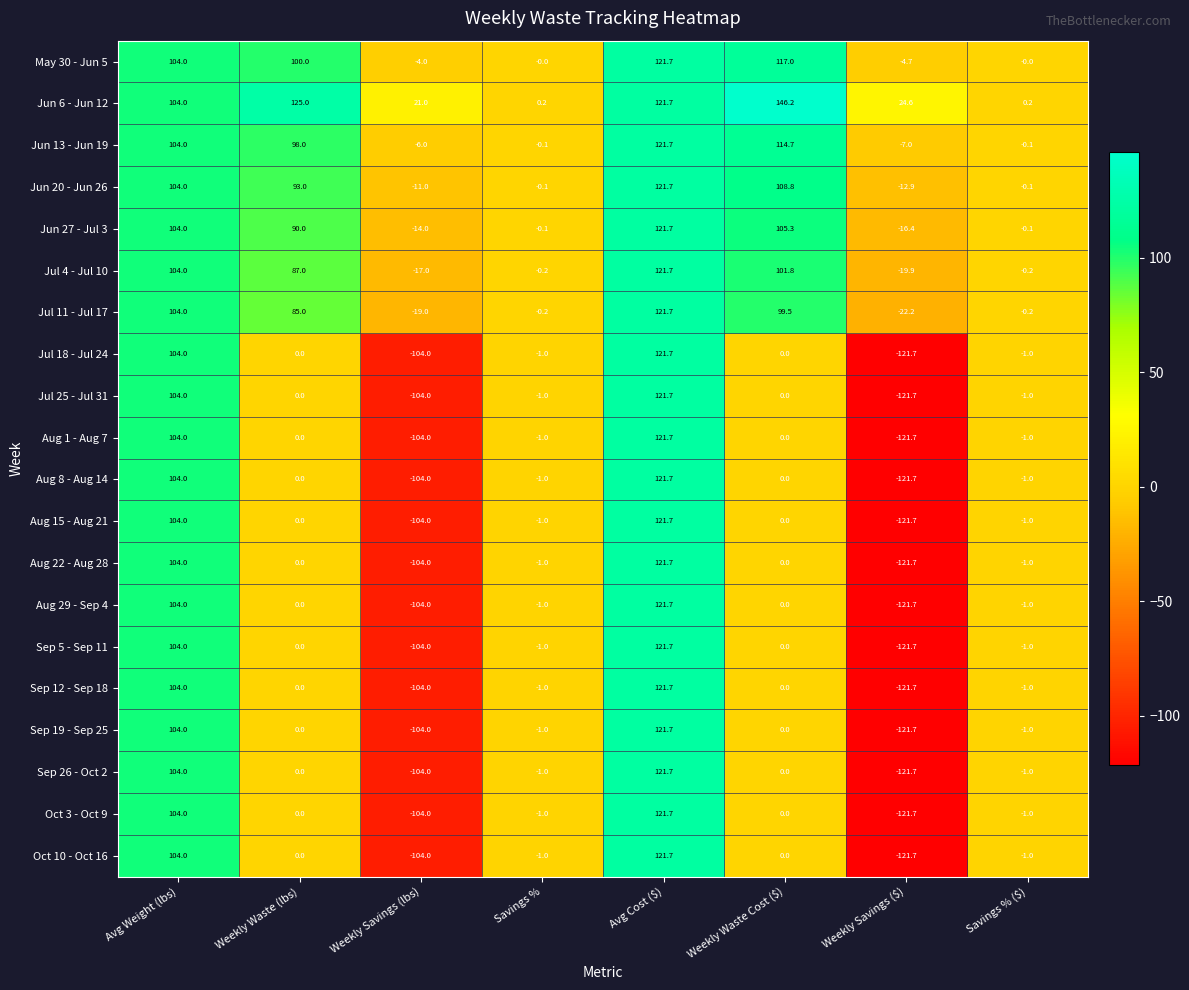

The Sep 19 - Sep 25 series shows -0.2 at Savings % ($). True or false?

False